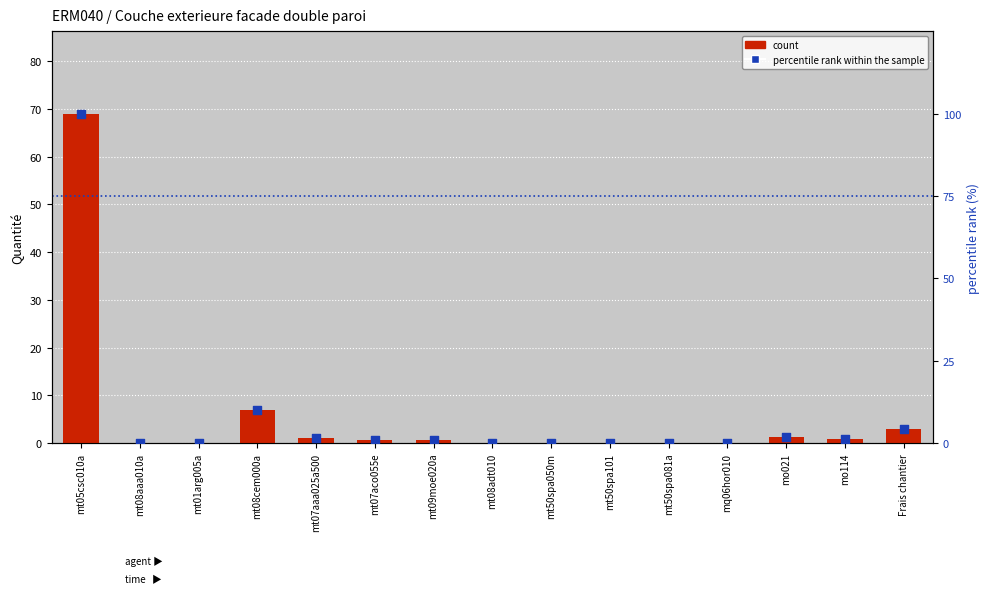

At how many categories does at least one series exceed 5?

2